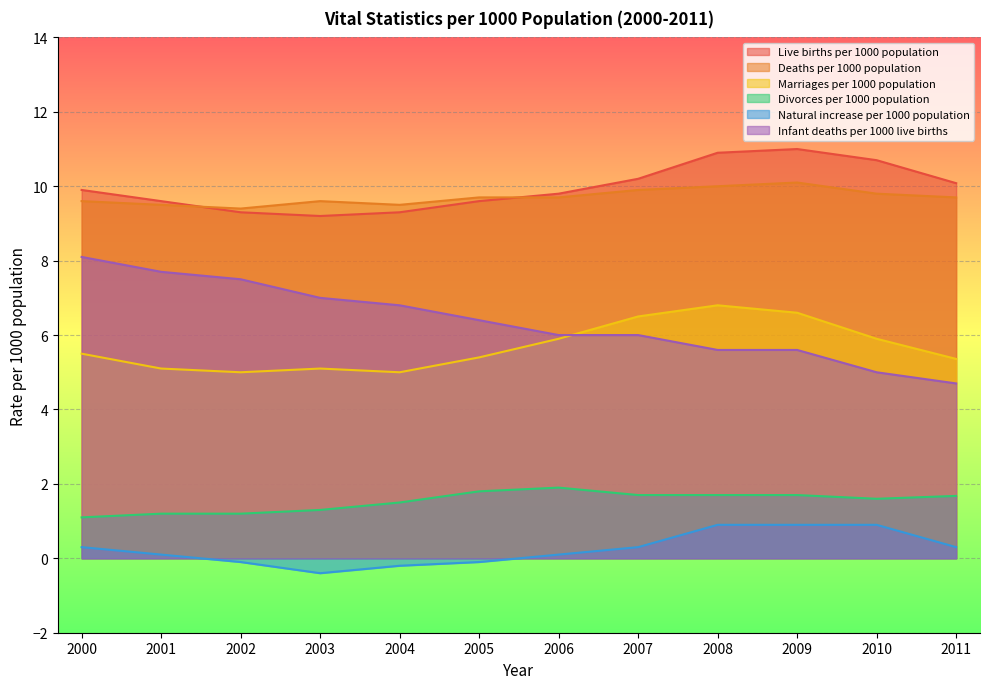

How many interior local valleys does the Deaths per 1000 population series have?

2